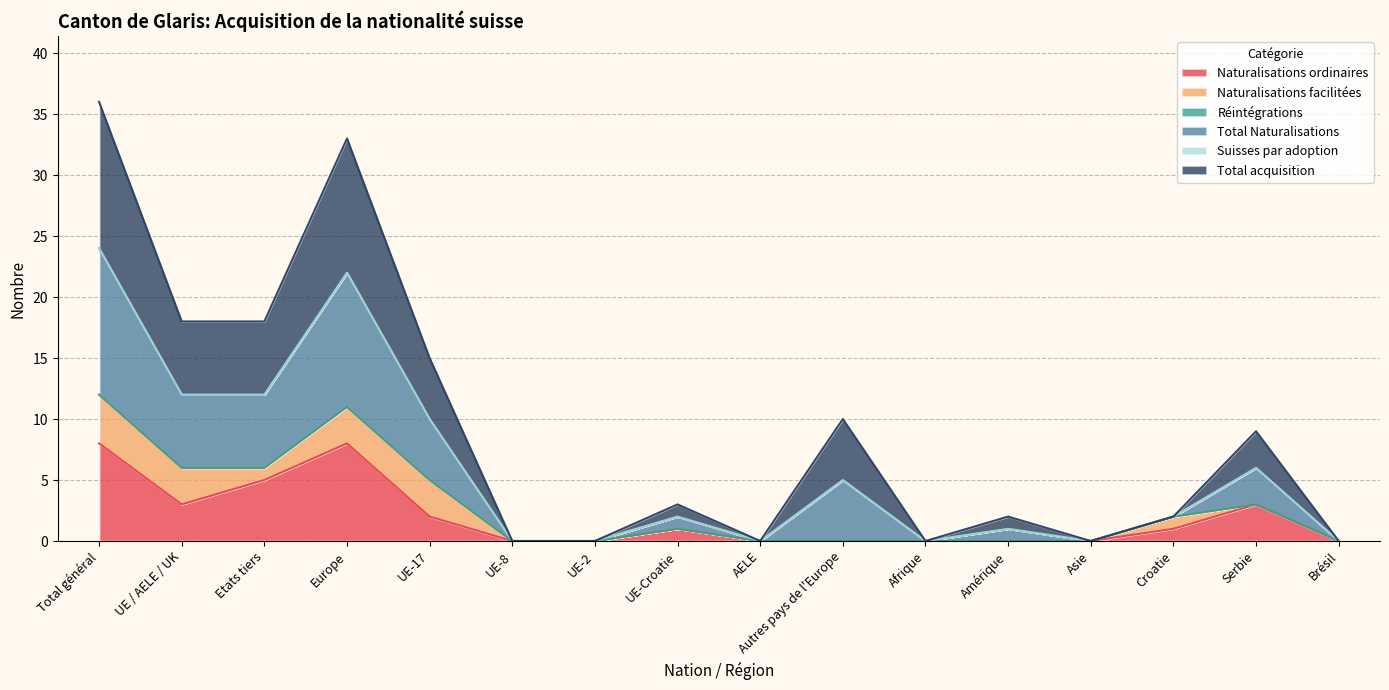

What is the difference between the Naturalisations ordinaires values at UE / AELE / UK and UE-8?

3